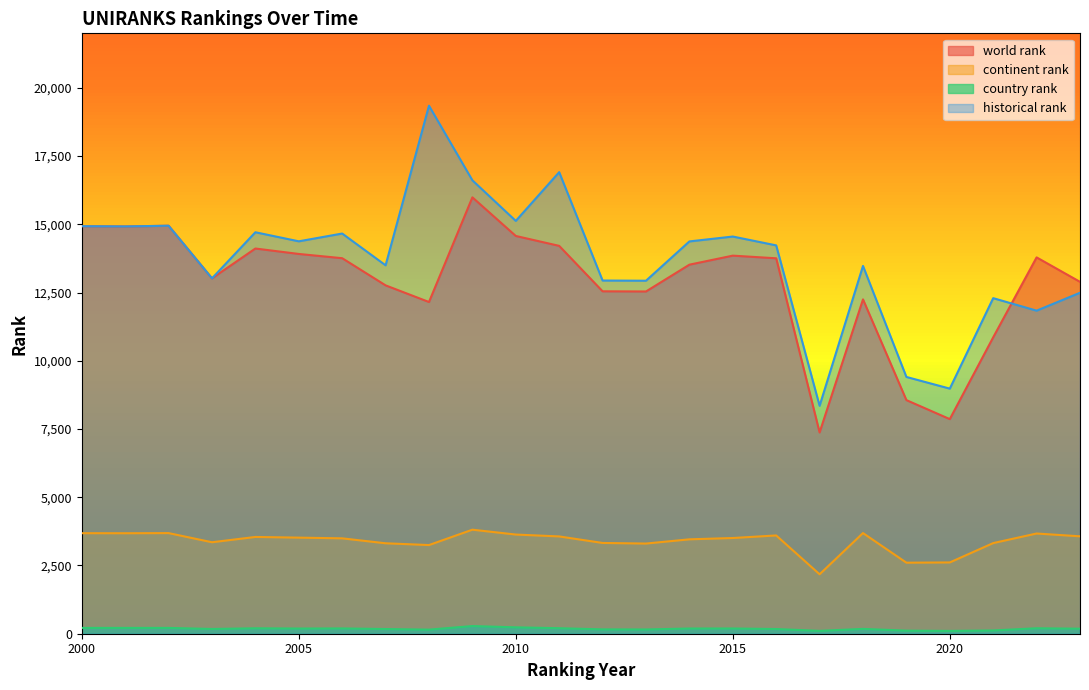

Rank the series by their maximum value, from highest to lowest.

historical rank, world rank, continent rank, country rank